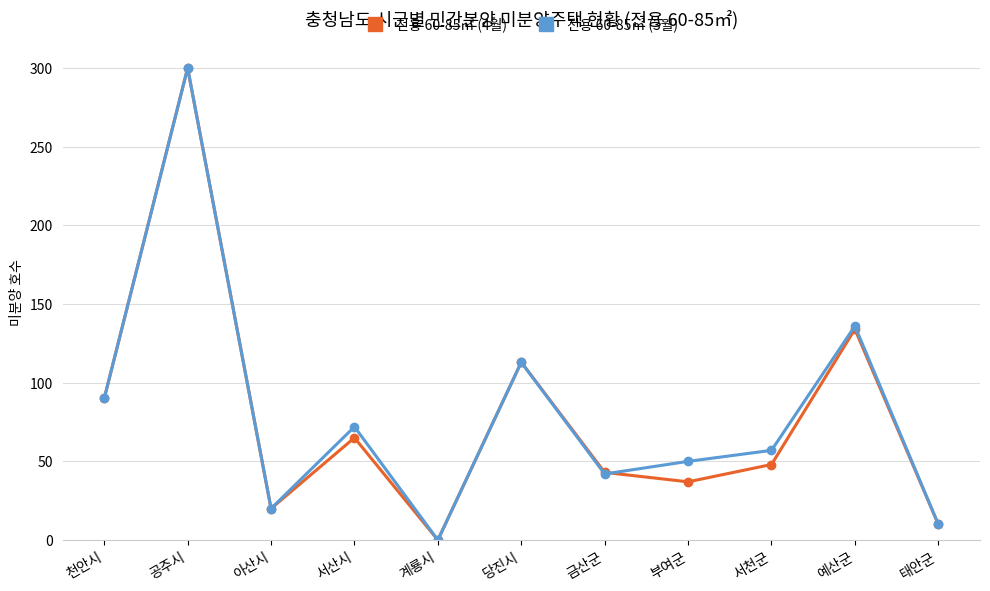

Does the chart display data point markers on the line(s)?

Yes